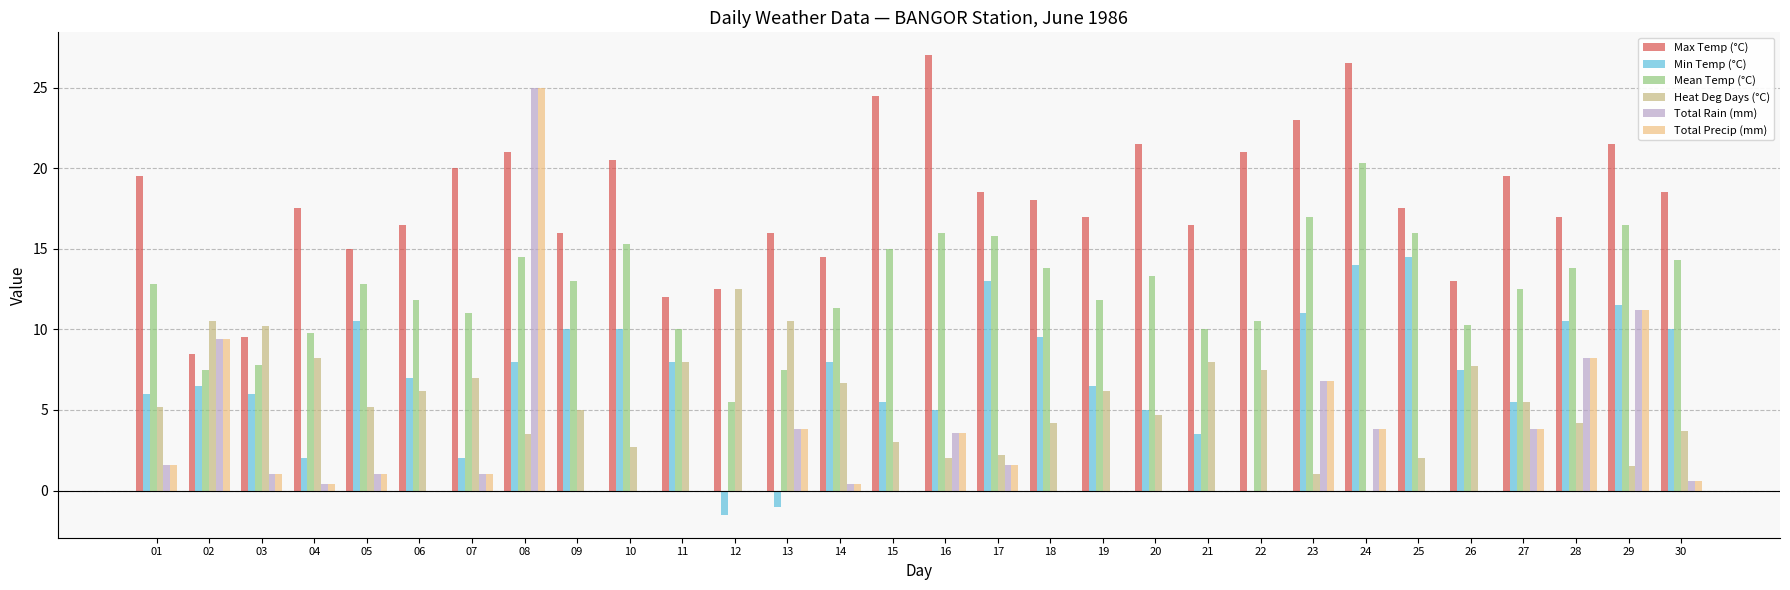

Which series changed the most between 10 and 26?

Max Temp (°C)